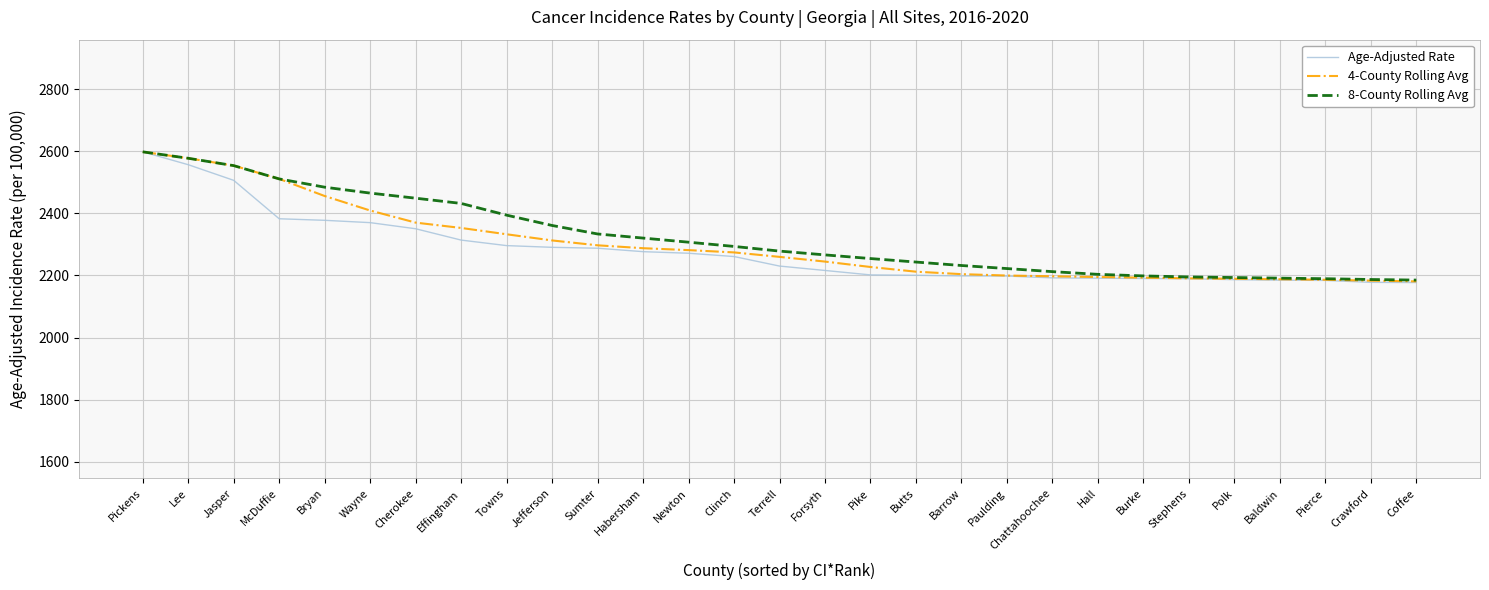

What is the approximate value of Age-Adjusted Rate at Forsyth?

2216.0